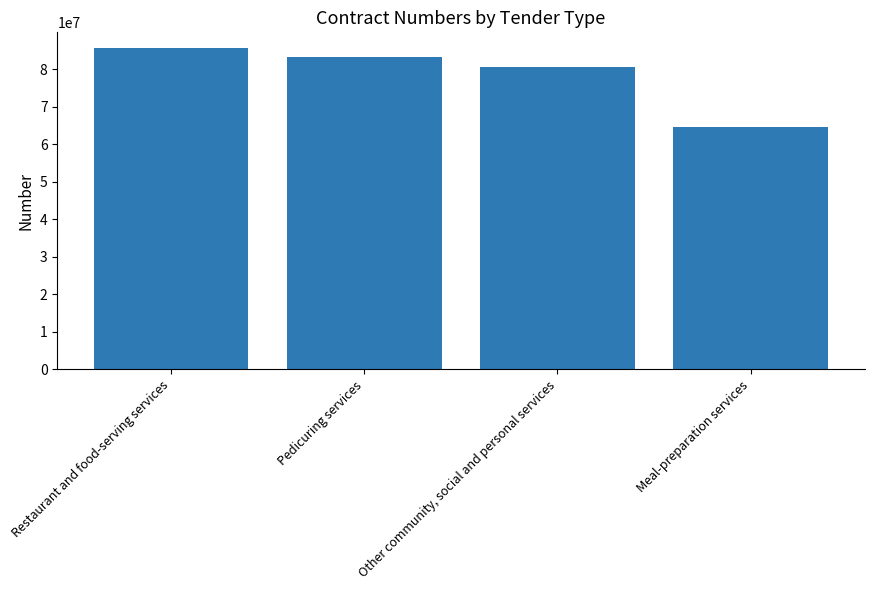

What is the sum of the values at Pedicuring services and Other community, social and personal services?

164016510